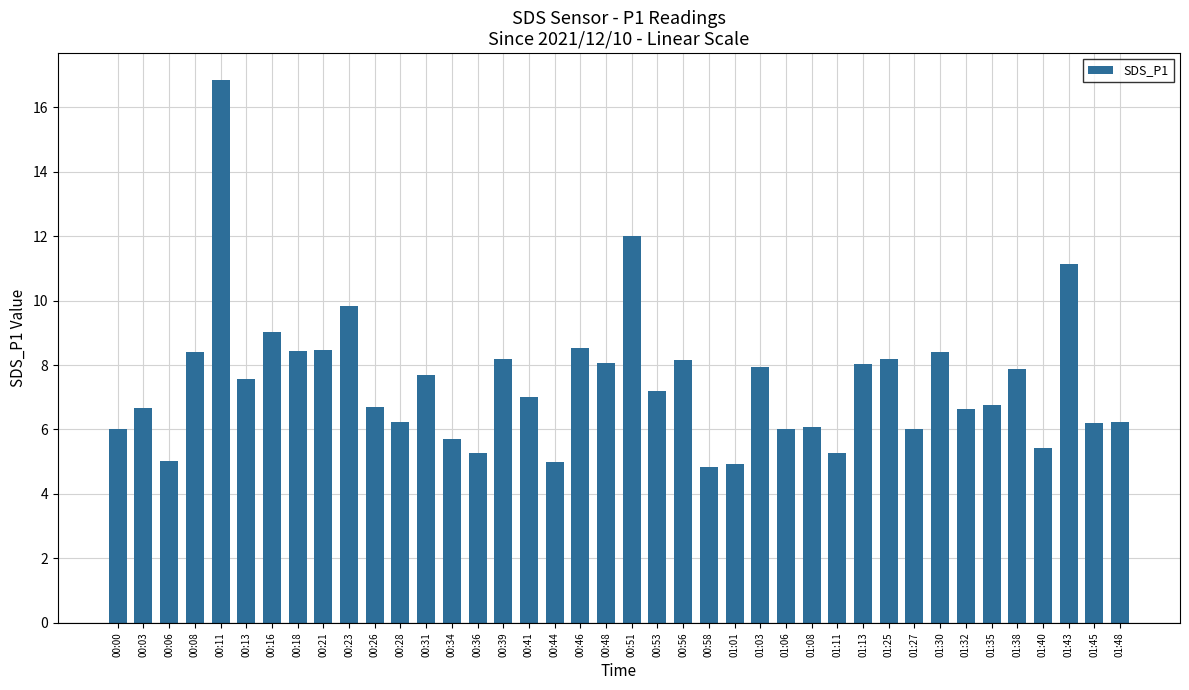

At which category does the chart reach its peak across all series?

00:11